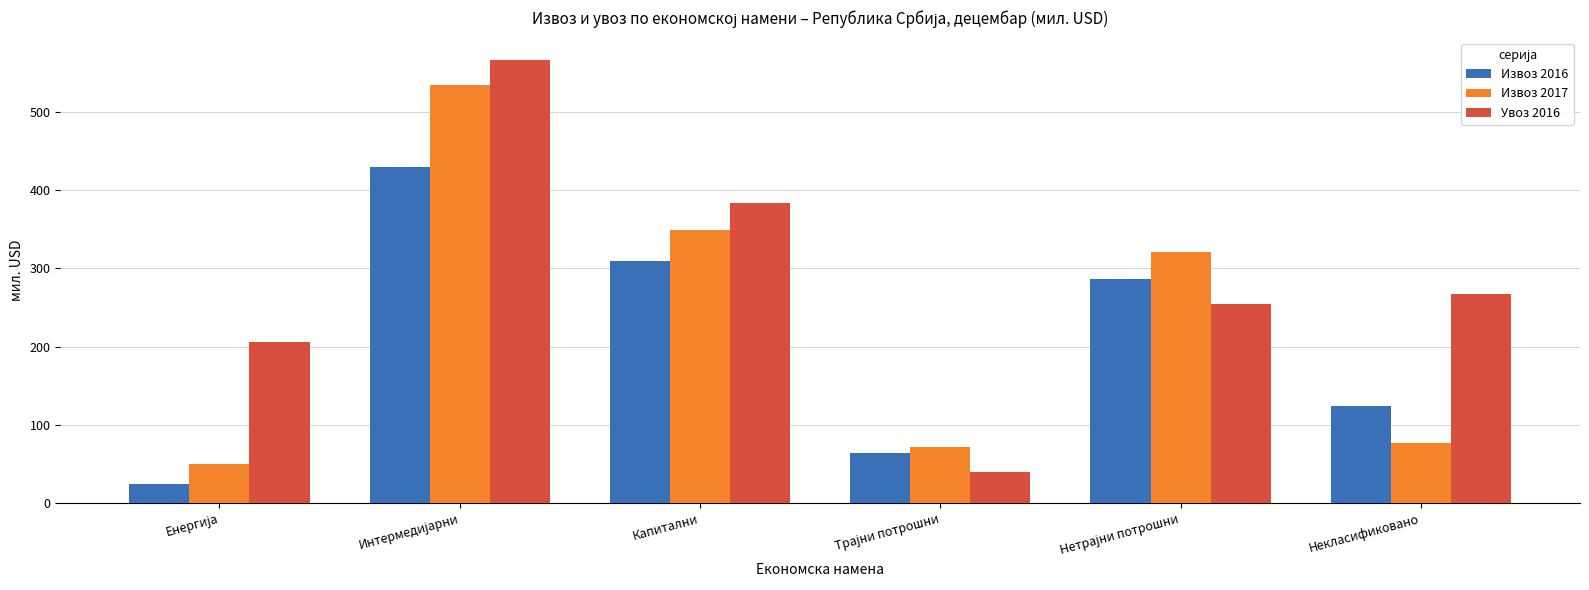

Reading left to right, extract all data points from this chart.

Извоз 2016: 25.0	429.2	309.3	64.5	287.0	123.6
Извоз 2017: 50.4	534.3	348.6	71.7	320.7	77.1
Увоз 2016: 206.1	566.6	383.4	39.5	254.5	267.3